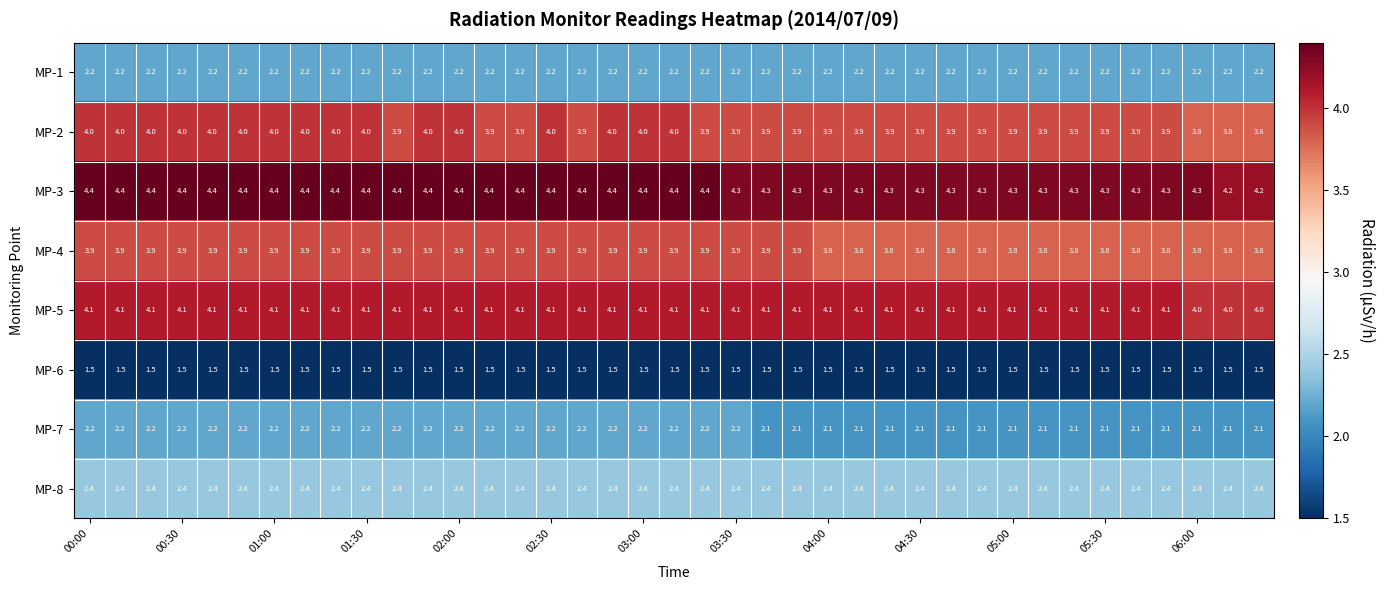

Count the number of data series in this chart.

8